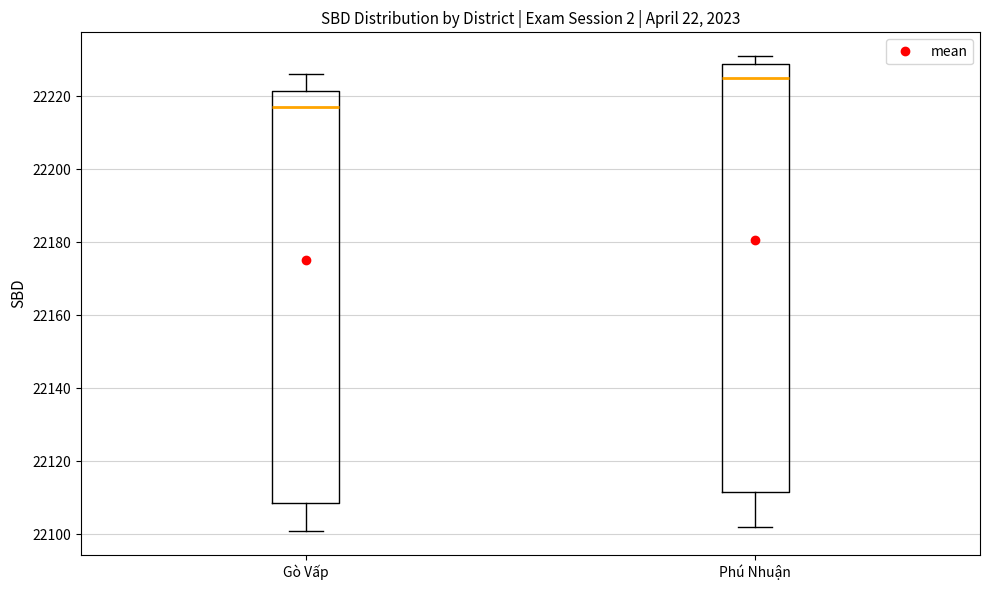

Reading left to right, transcribe this box plot: for each box, give where its median line is, the range the box spans, and where its two whiskers end, as read against the y-axis. The values are not printed on the chart, so give them approximately, as read against the axis.

Gò Vấp: median 22218, box 22108 to 22222, whiskers 22102 to 22226
Phú Nhuận: median 22226, box 22112 to 22228, whiskers 22102 to 22232